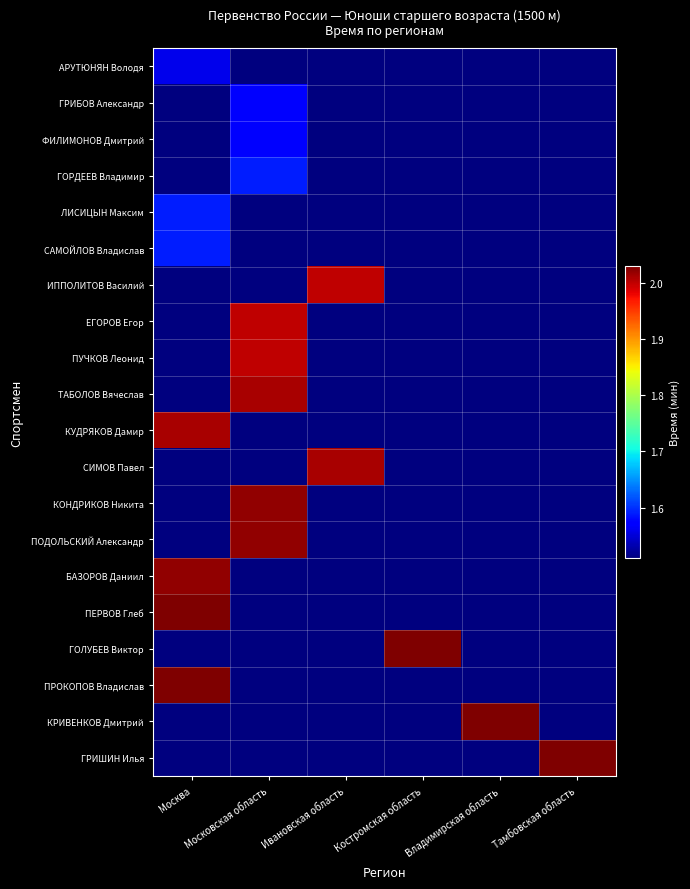

Rank the series by their maximum value, from highest to lowest.

ПЕРВОВ Глеб, ГОЛУБЕВ Виктор, ПРОКОПОВ Владислав, КРИВЕНКОВ Дмитрий, ГРИШИН Илья, КОНДРИКОВ Никита, ПОДОЛЬСКИЙ Александр, БАЗОРОВ Даниил, ТАБОЛОВ Вячеслав, КУДРЯКОВ Дамир, СИМОВ Павел, ИППОЛИТОВ Василий, ЕГОРОВ Егор, ПУЧКОВ Леонид, ГОРДЕЕВ Владимир, ЛИСИЦЫН Максим, САМОЙЛОВ Владислав, ГРИБОВ Александр, ФИЛИМОНОВ Дмитрий, АРУТЮНЯН Володя